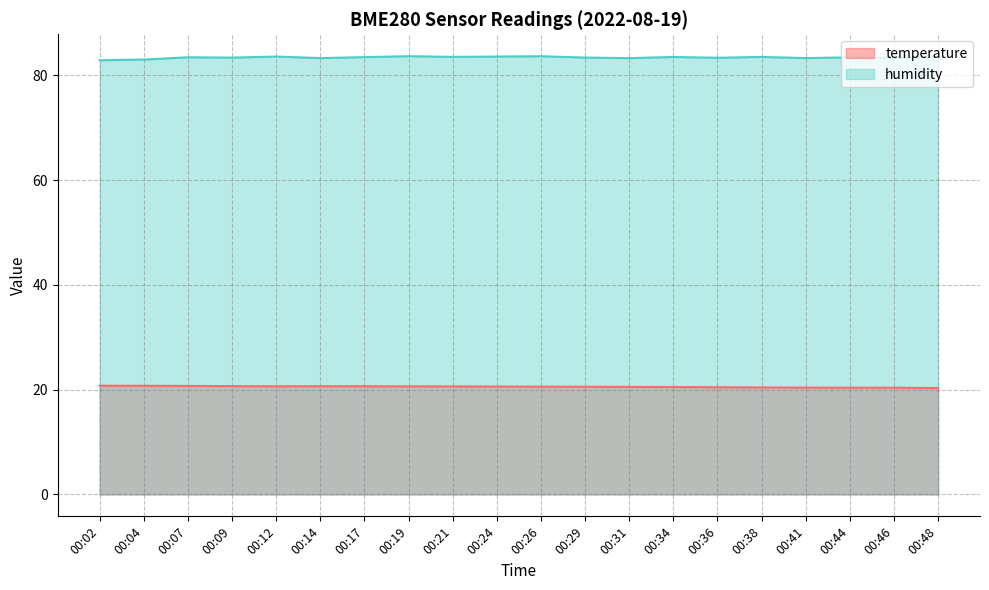

True or false: temperature and humidity cross at least once.

False